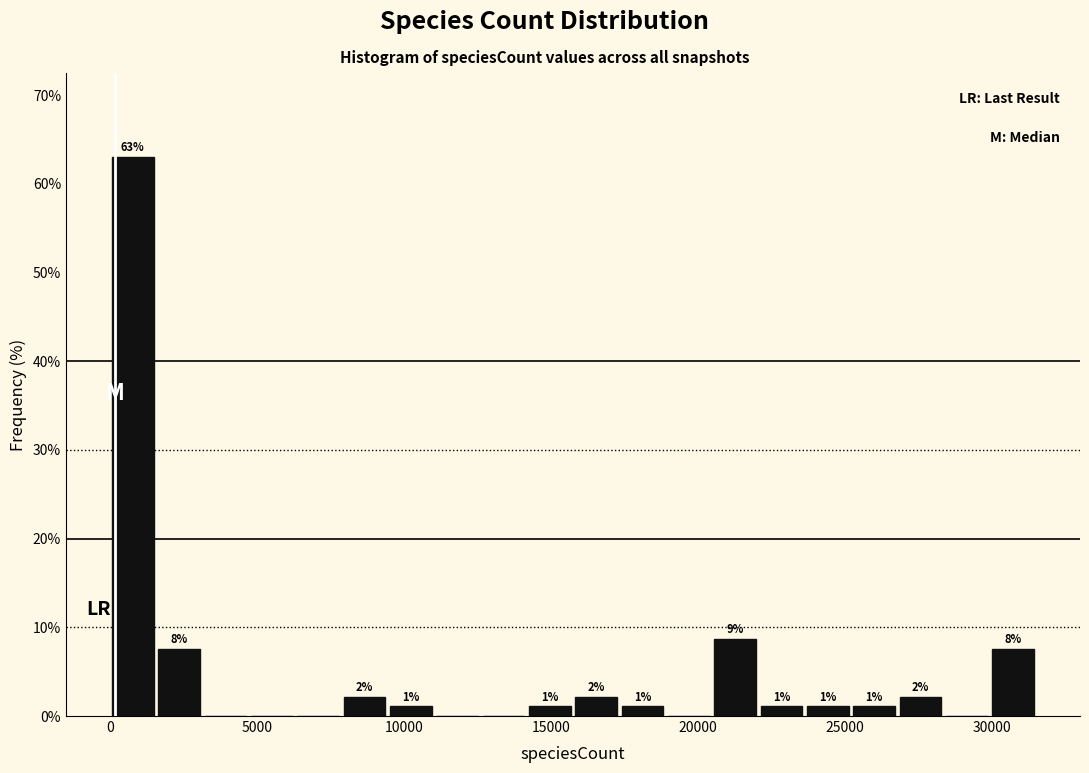

Around what value on the x-axis is the tallest bar? Give the approximate position of its centre, as read against the axis.

1000